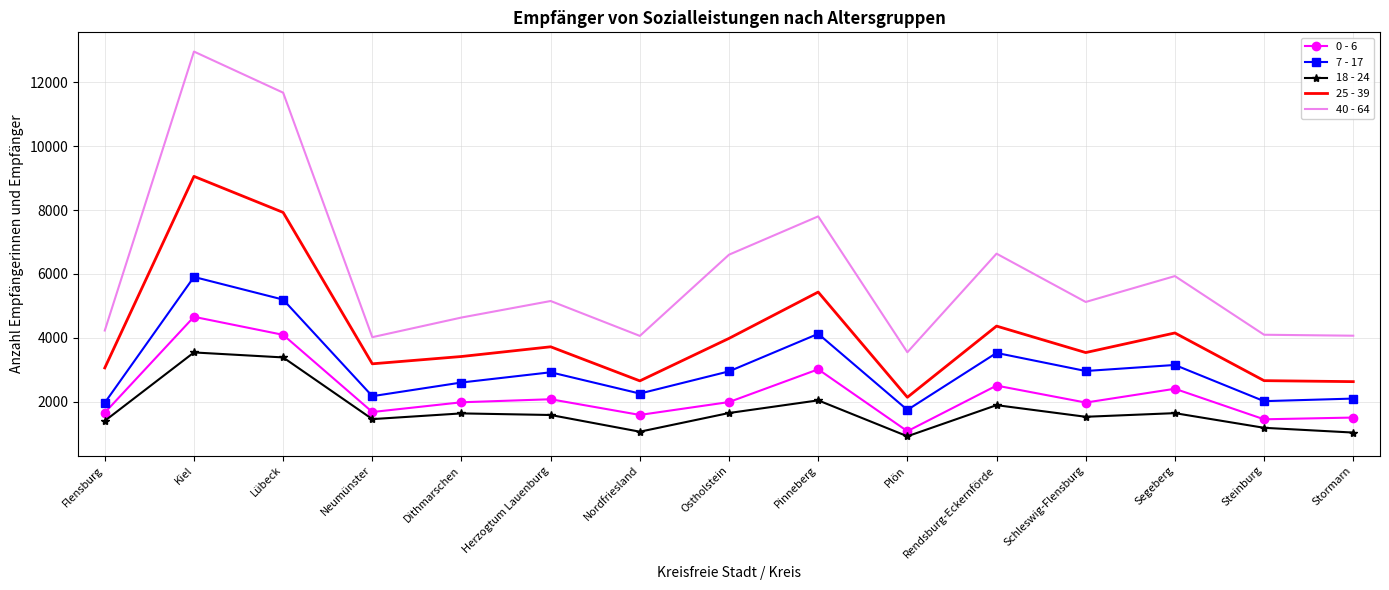

True or false: 40 - 64 and 25 - 39 intersect in this chart.

False